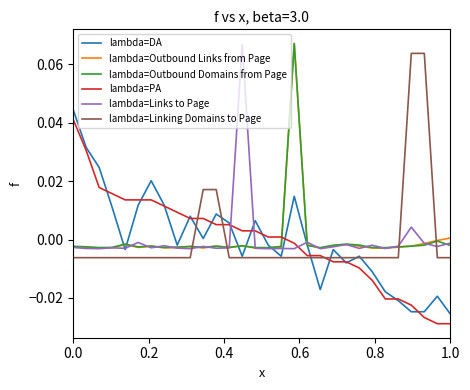

What is the difference between the maximum and minimum values in the lambda=DA series?

0.1